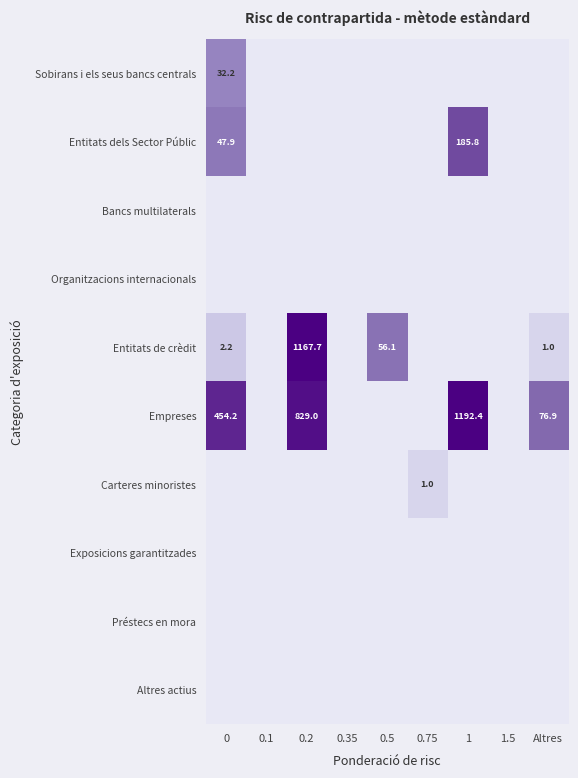

The value of Entitats dels Sector Públic at 0 is 20.8. True or false?

False